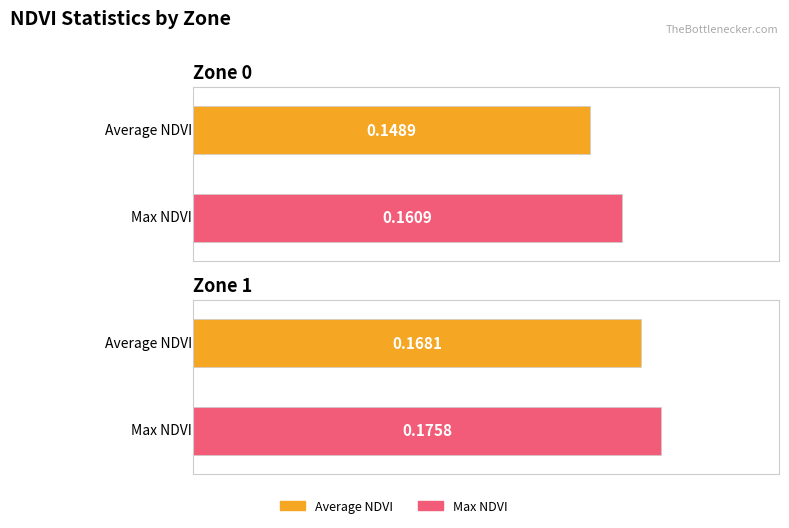

What is the sum of all Average NDVI values?

0.3